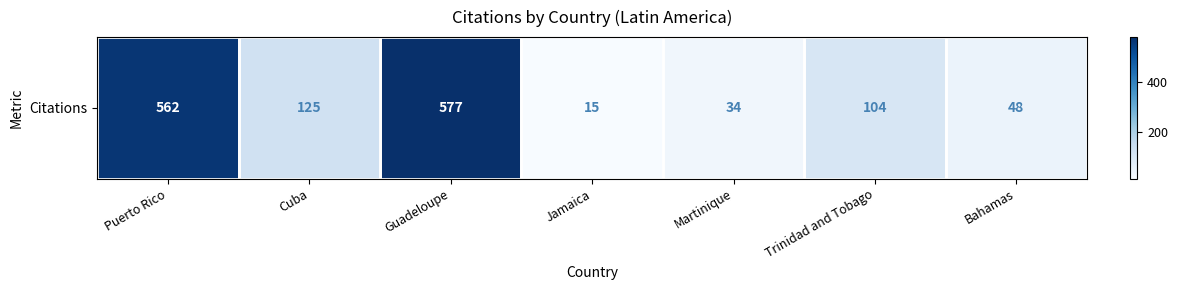

Which has a higher value, Jamaica or Cuba?

Cuba